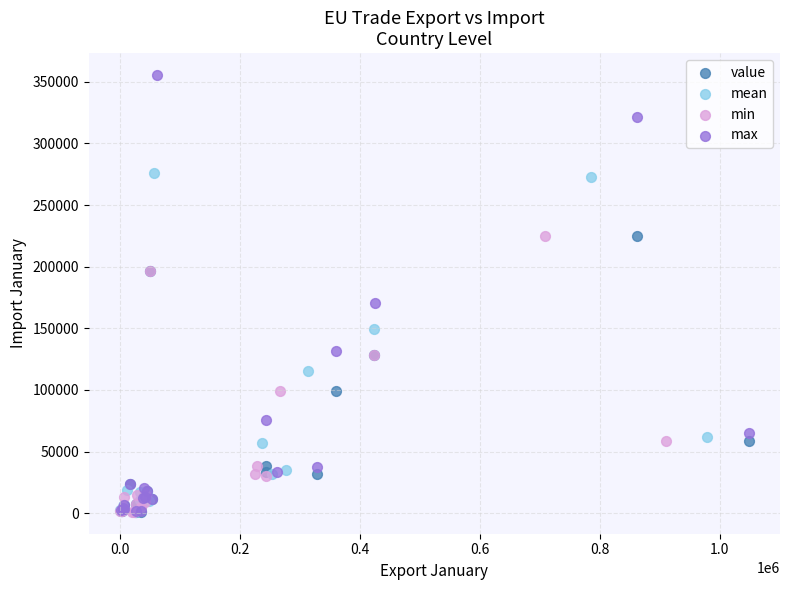

Which series has the widest spread of Y values?

max